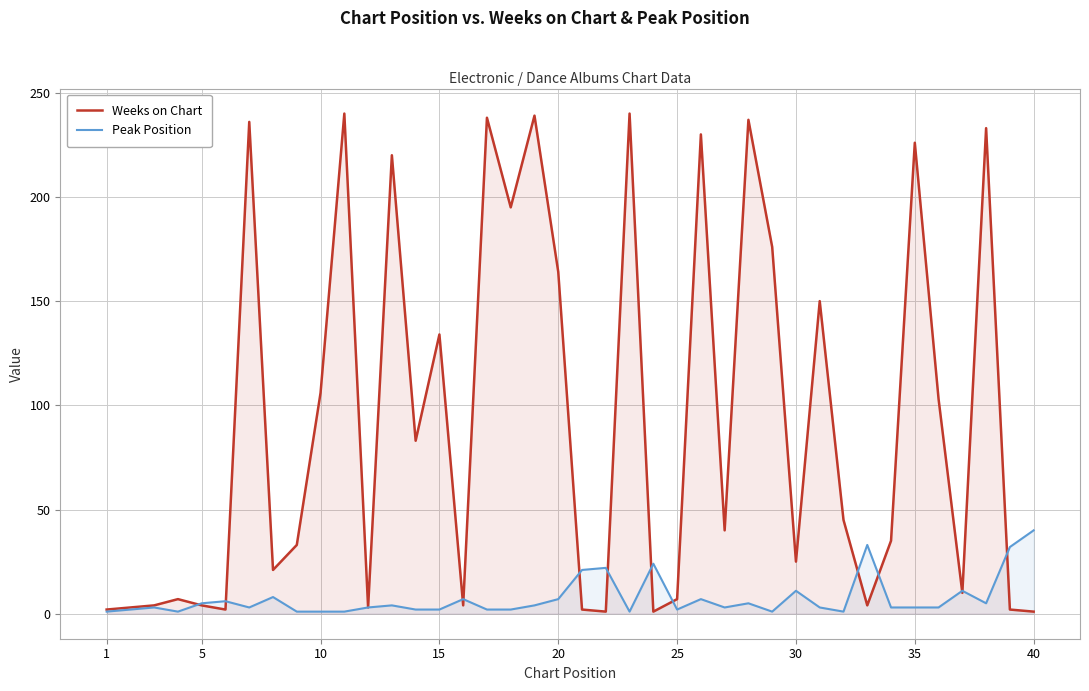

At how many categories does at least one series exceed 130?

15